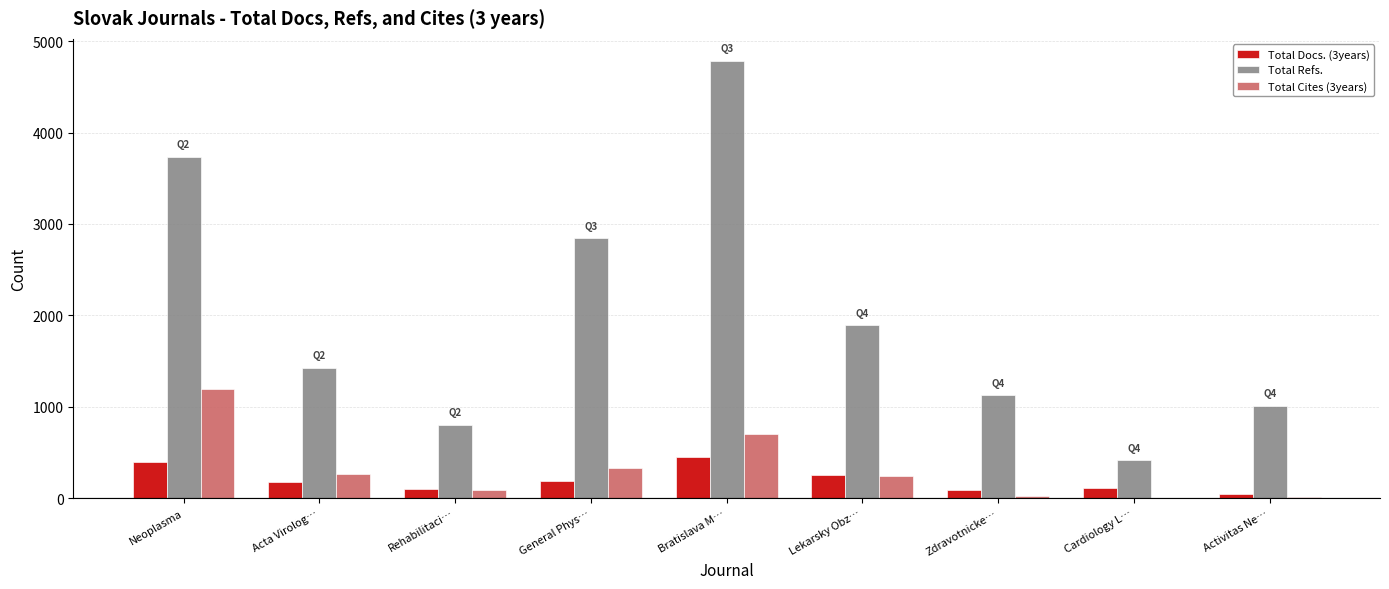

What is the highest value of the Total Refs. series?

4786